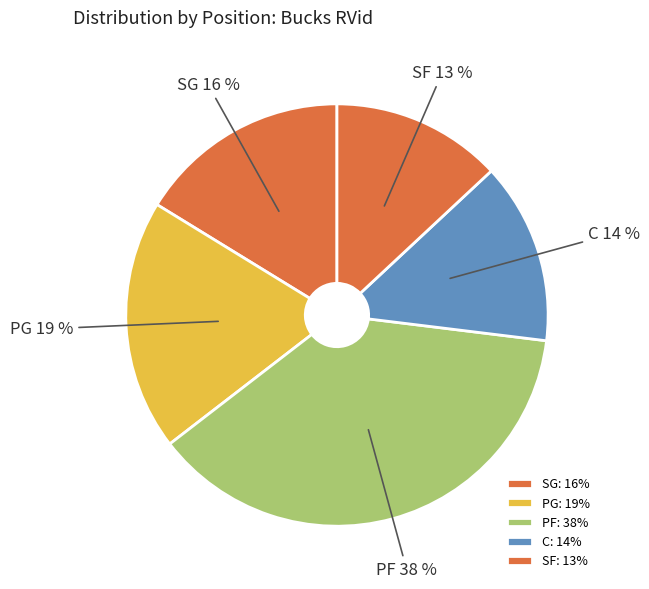

Which has a higher value, SF or PG?

PG